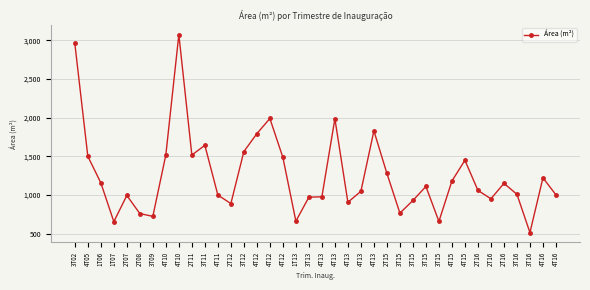

The value at 4T16 is 1669.8. True or false?

False